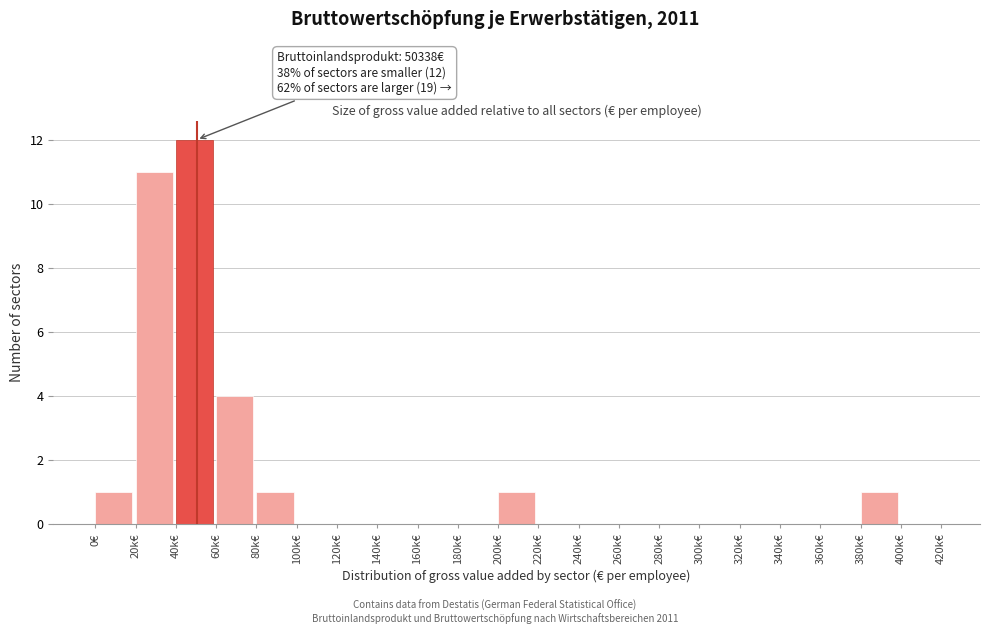

Reading right to left, transcribe all the data shown in this chart.

400k€=0	380k€=1	360k€=0	340k€=0	320k€=0	300k€=0	280k€=0	260k€=0	240k€=0	220k€=0	200k€=1	180k€=0	160k€=0	140k€=0	120k€=0	100k€=0	80k€=1	60k€=4	40k€=12	20k€=11	0€=1